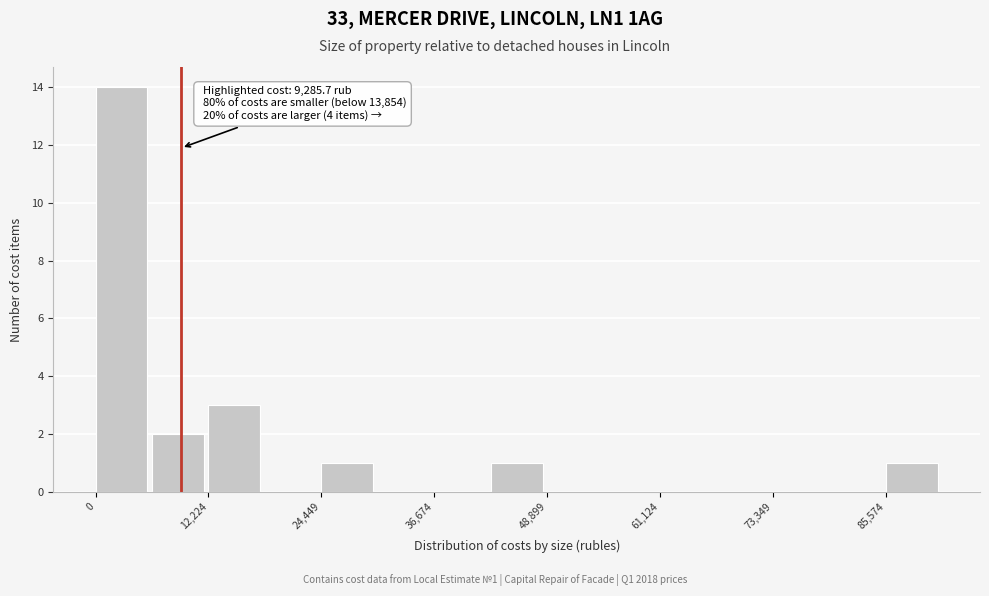

Around what value on the x-axis is the tallest bar? Give the approximate position of its centre, as read against the axis.

2000